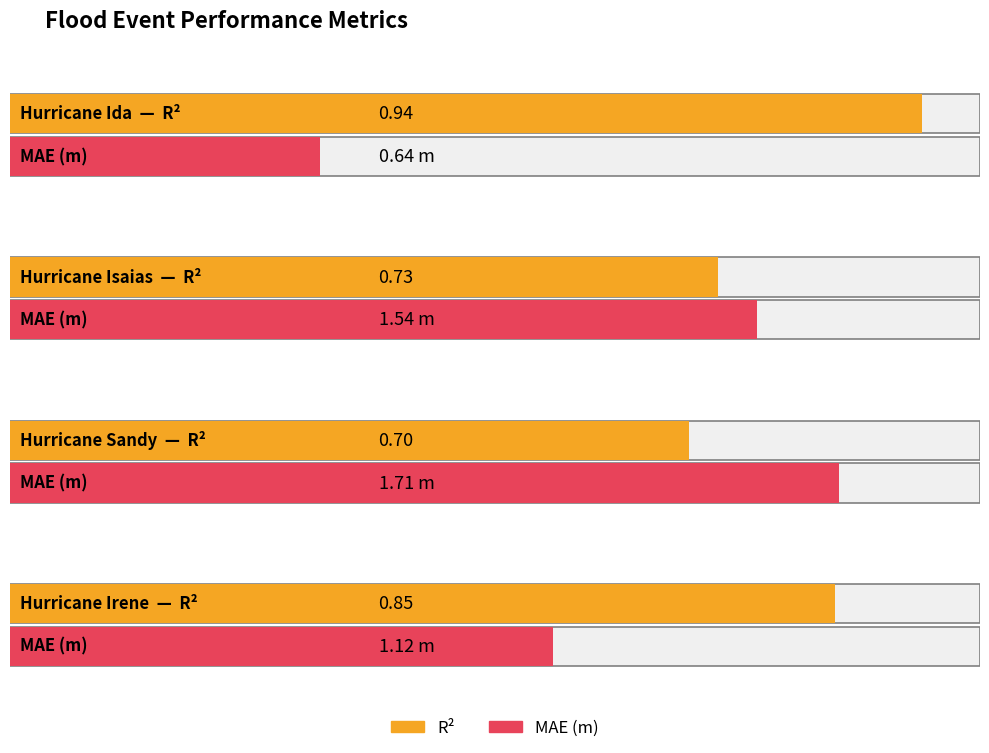

Which series changed the most between Hurricane Sandy and Hurricane Irene?

MAE